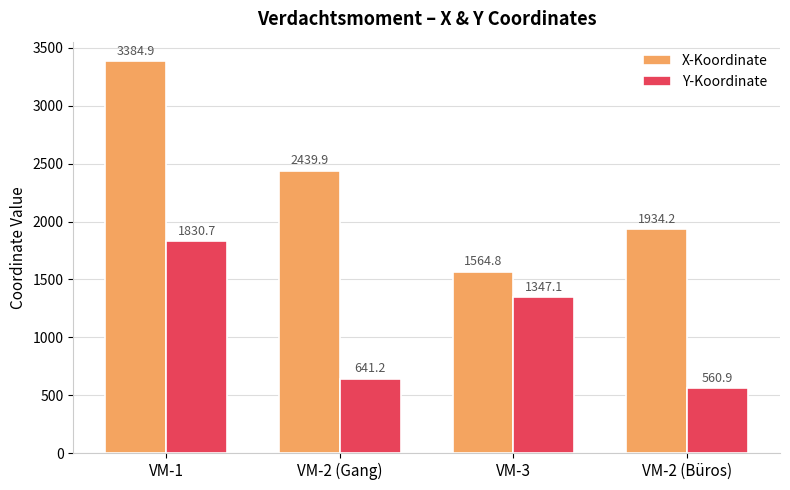

The value of X-Koordinate at VM-2 (Büros) is 1934.2. True or false?

True